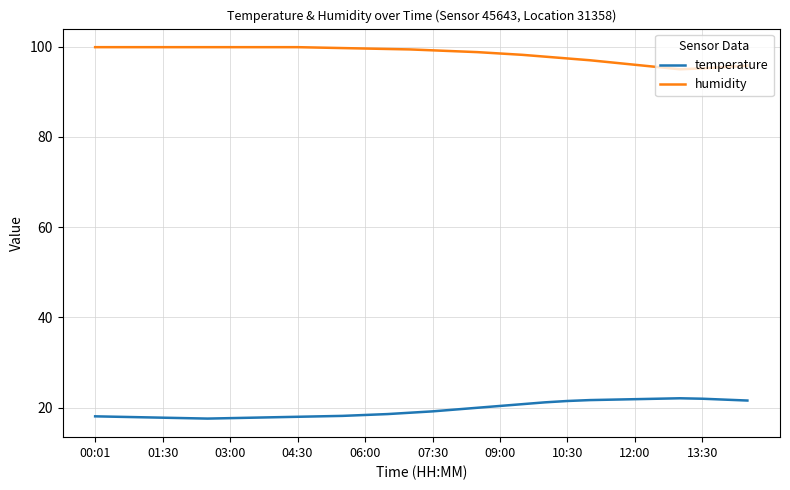

What is the smallest value displayed?

17.6